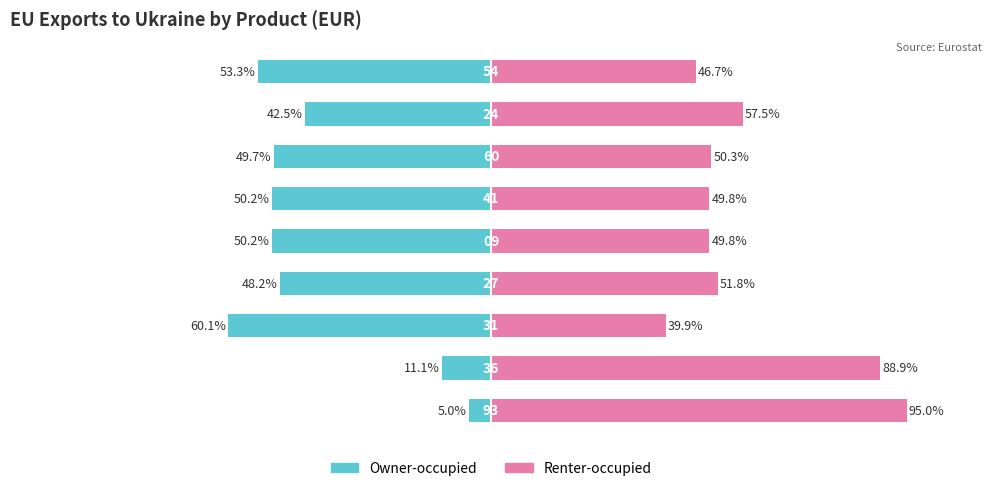

Rank the series by their maximum value, from lowest to highest.

Owner-occupied, Renter-occupied